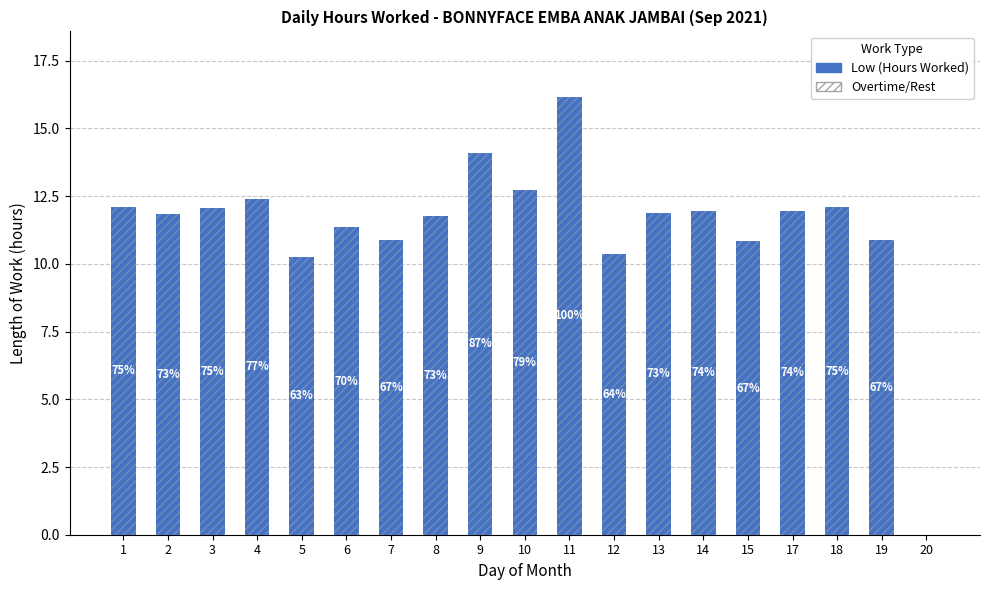

Where is the data nearest to the value 8?

5